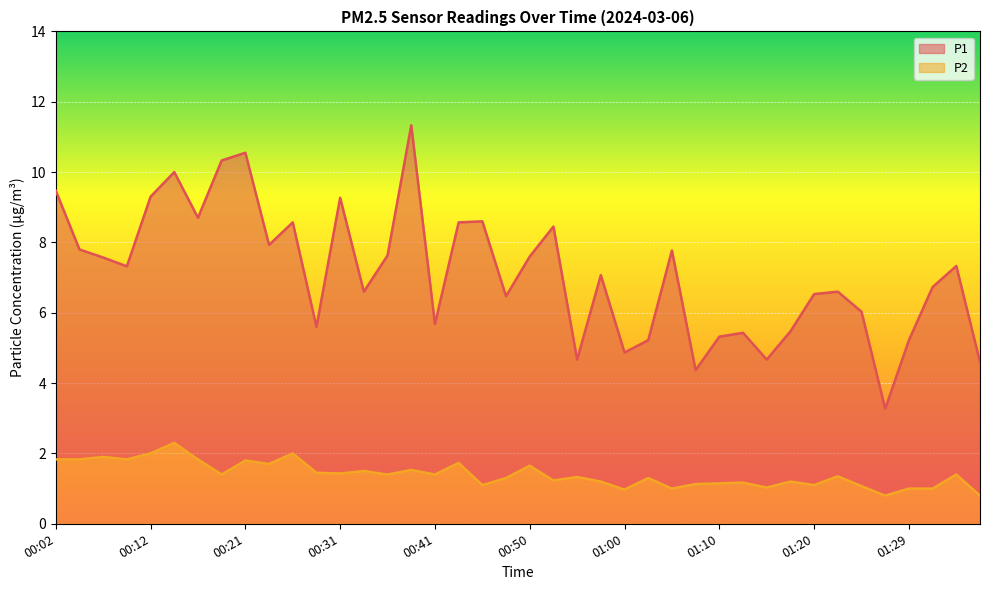

At which label is P2 closest to 1?

01:05